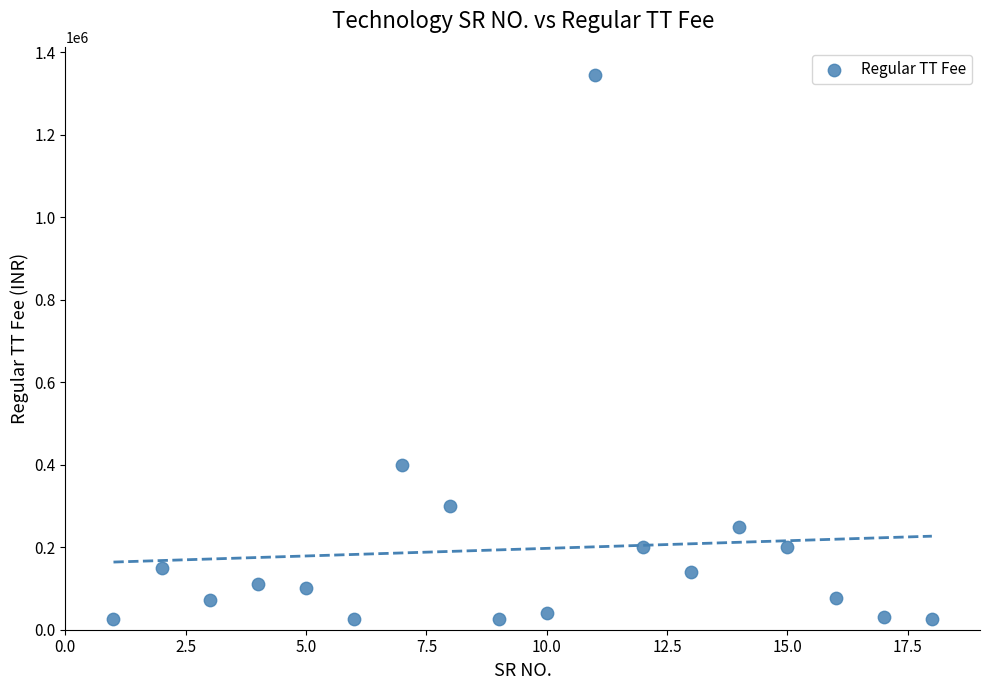

What Y value in the scatter plot is closest to 685468?

400000